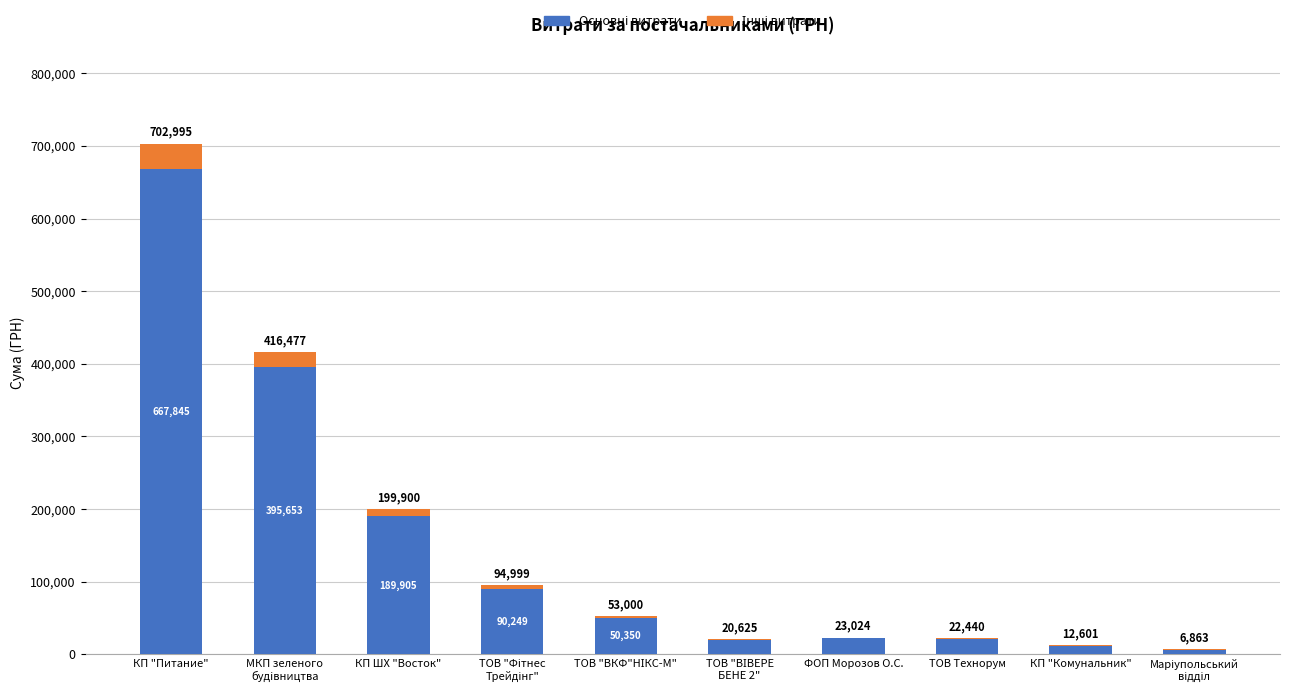

What is the label of the 3rd bar from the right?

ТОВ Технорум